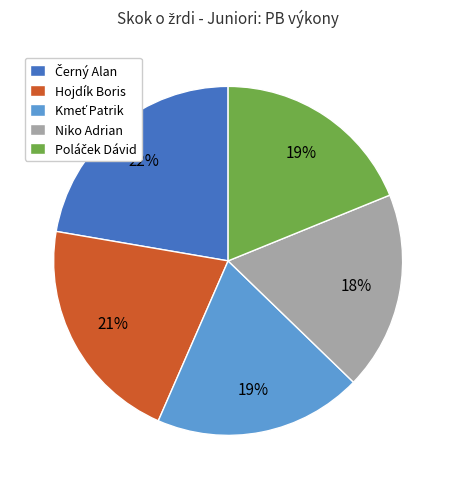

The Niko Adrian slice represents 12% of the pie. True or false?

False